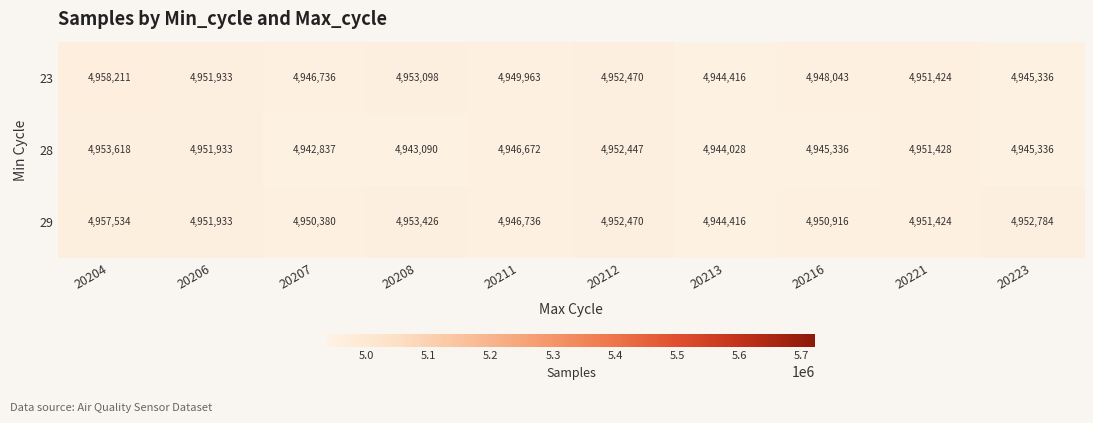

Where is 28 nearest to the value 4948227?

20211